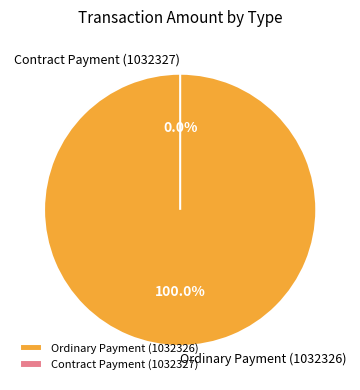

Which has a higher value, Contract Payment (1032327) or Ordinary Payment (1032326)?

Ordinary Payment (1032326)